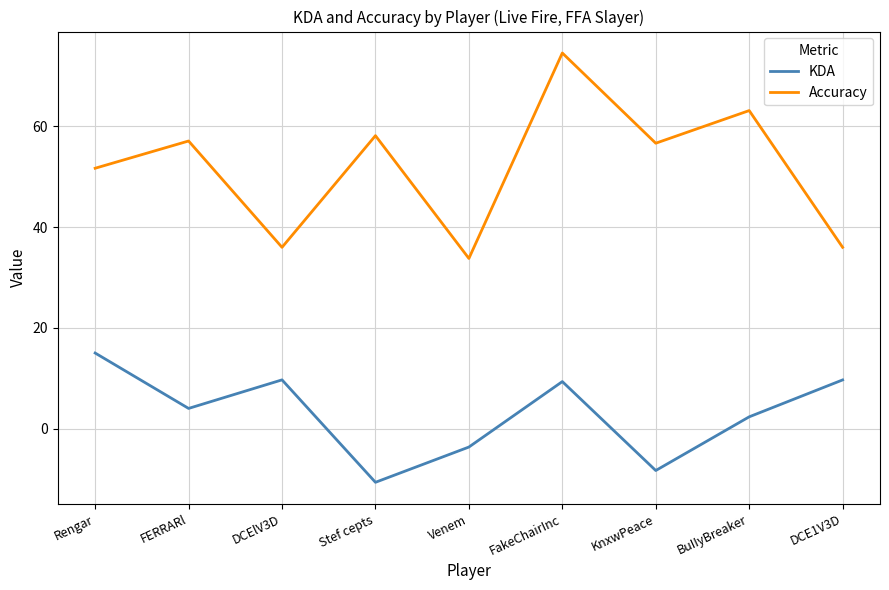

True or false: KDA and Accuracy intersect in this chart.

False